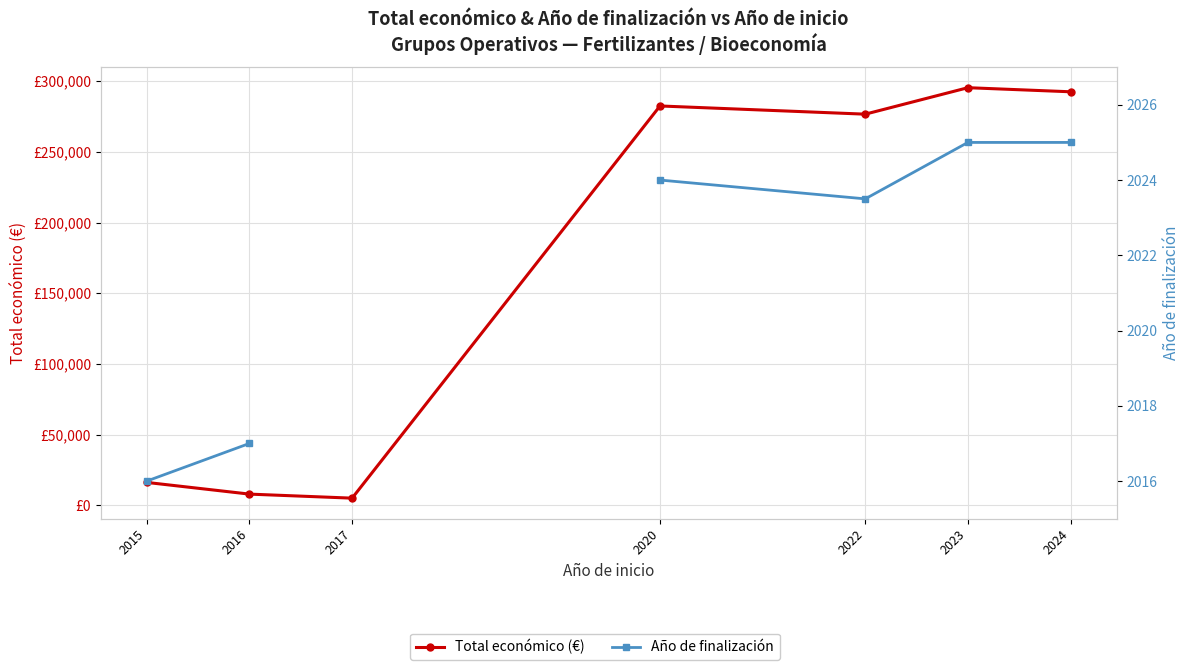

What is the difference between the highest and lowest values at 2016?

5842.0